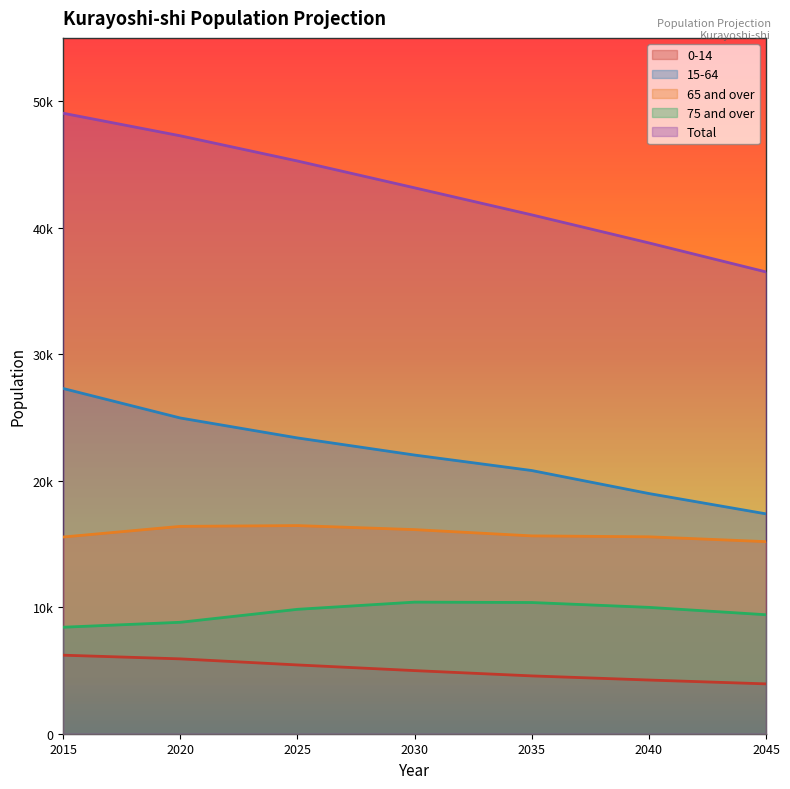

At how many categories does at least one series exceed 31354?

7